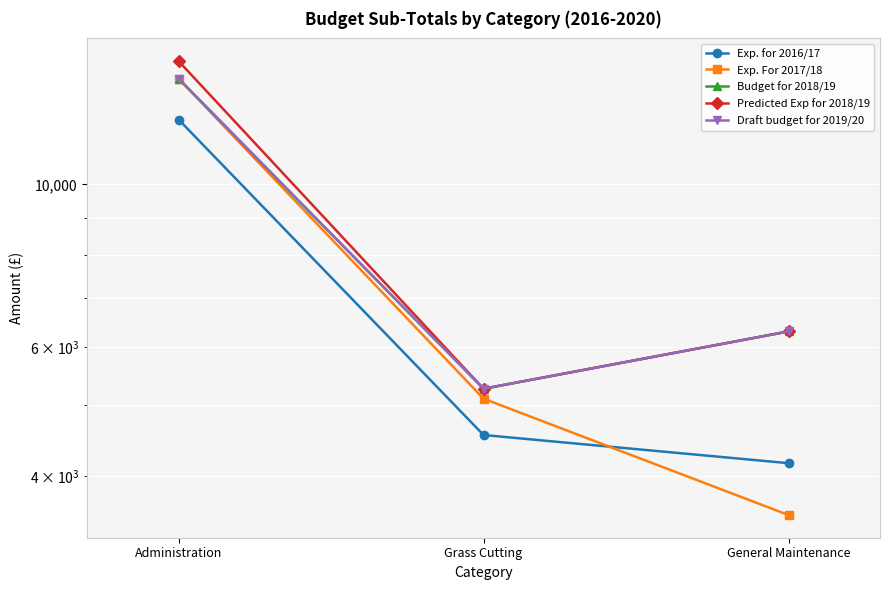

What is the maximum value shown in the chart?

14728.0